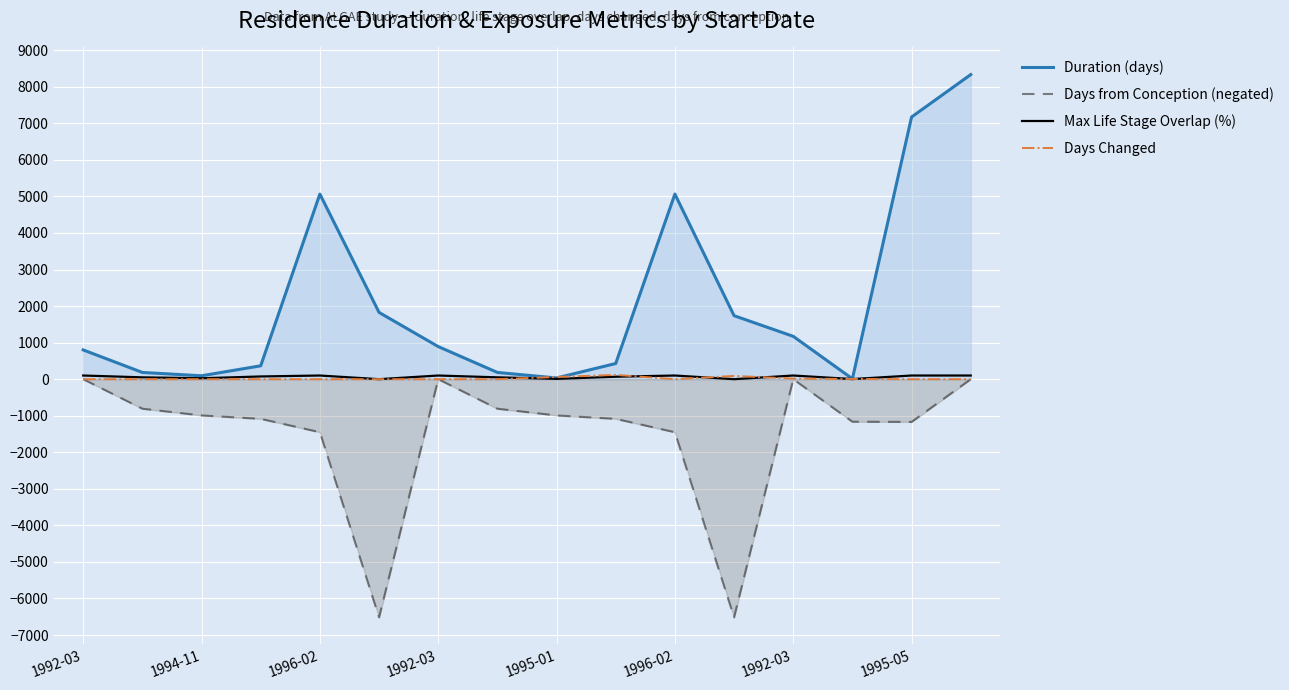

What is the difference between the Max Life Stage Overlap (%) values at 1992-03 and 1992-03?

25.8